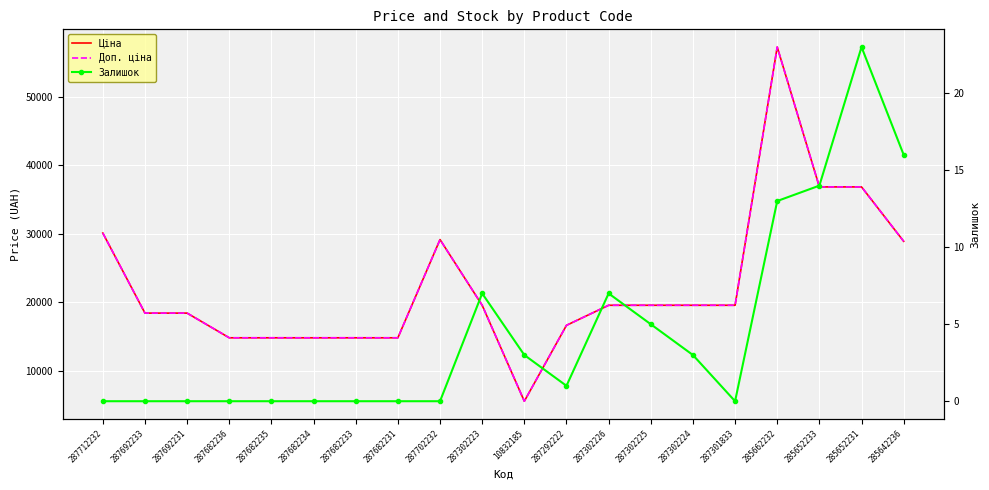

At 287682233, list the series in order from smallest to largest.

Залишок, Ціна, Доп. ціна